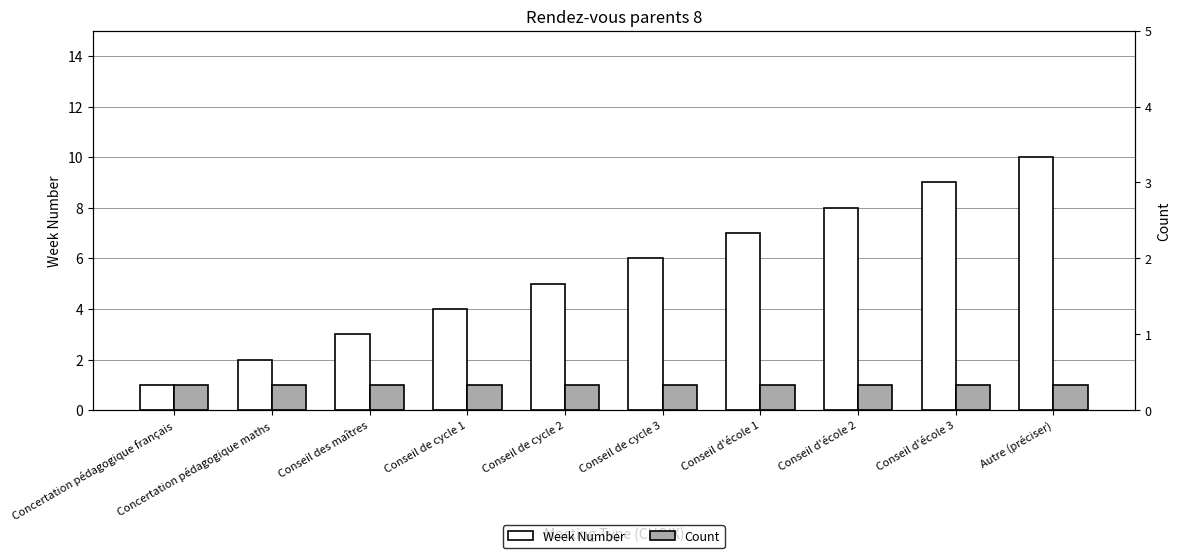

What is the greatest value displayed?

10